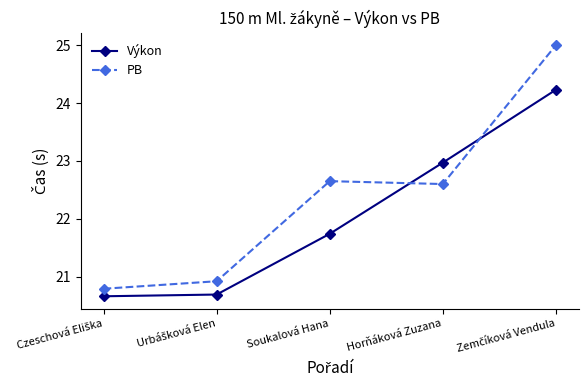

At how many categories does at least one series exceed 22?

3